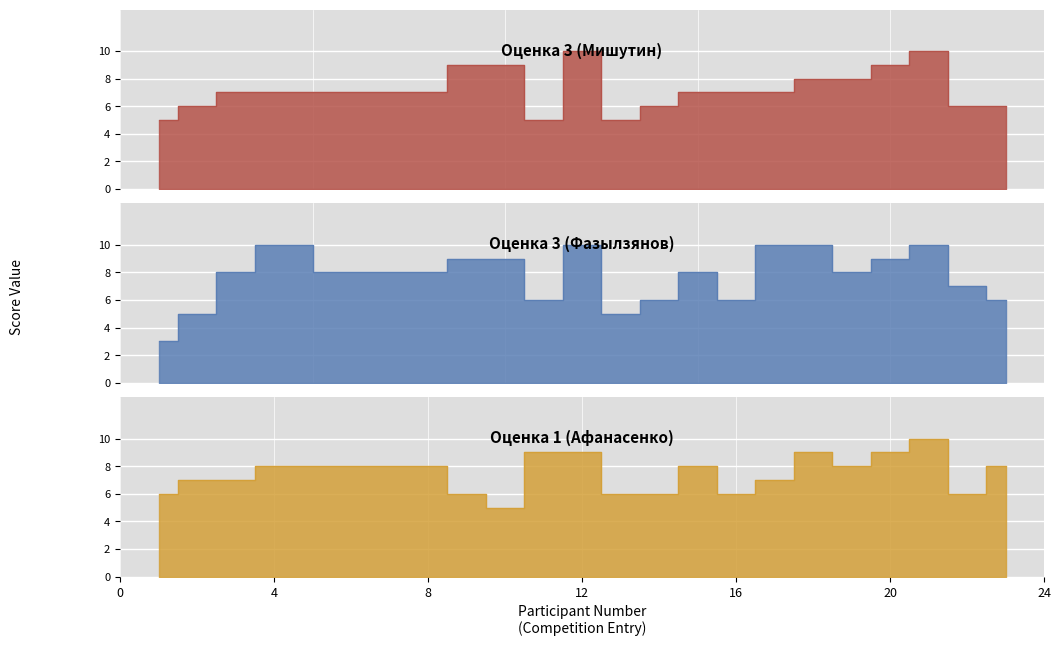

How many interior local peaks does the Оценка 1 (Афанасенко) series have?

3